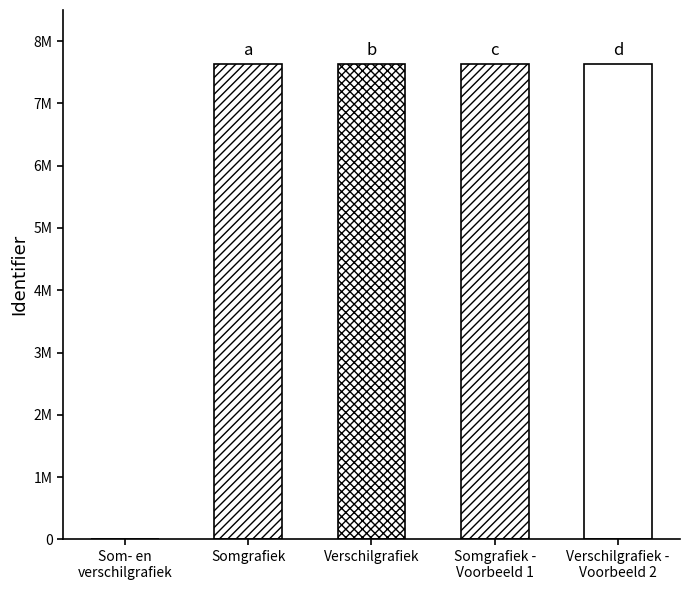

List the labels in order of value, largest first.

Verschilgrafiek - Voorbeeld 2, Somgrafiek - Voorbeeld 1, Verschilgrafiek, Somgrafiek, Som- en verschilgrafiek